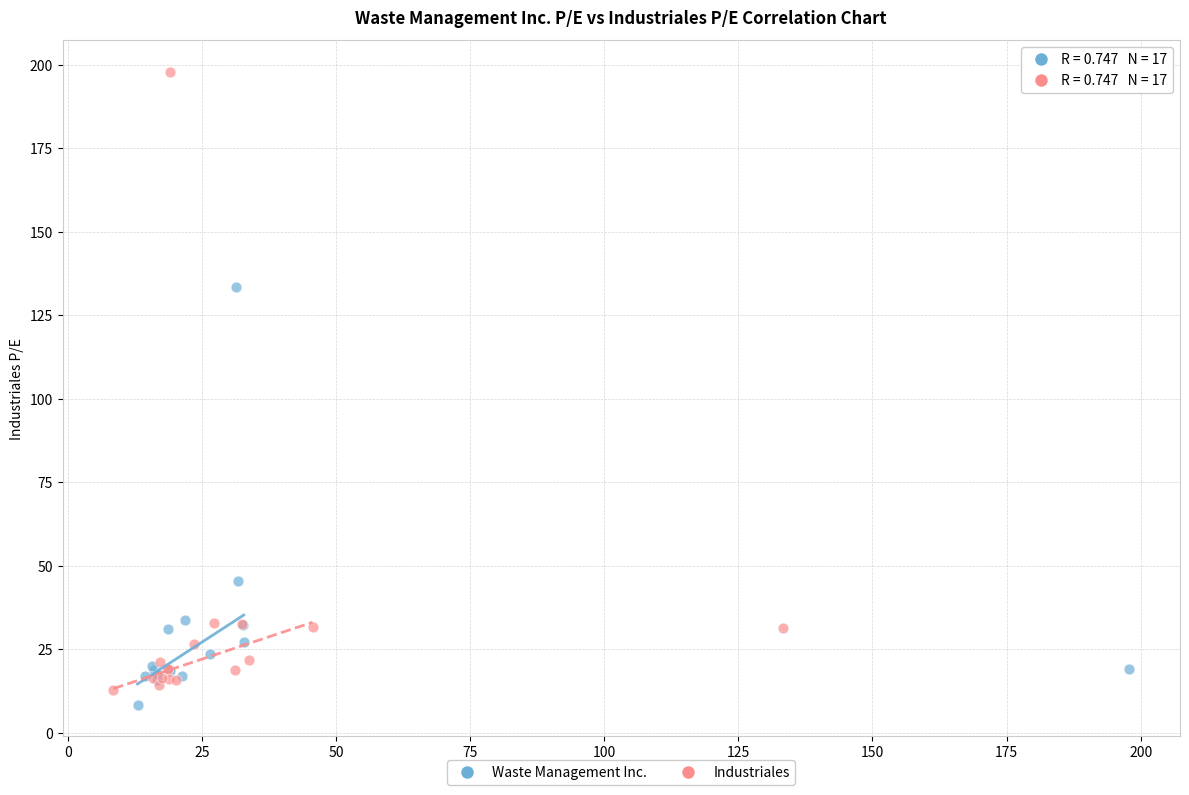

Which series has the largest Y range (max minus min)?

Industriales